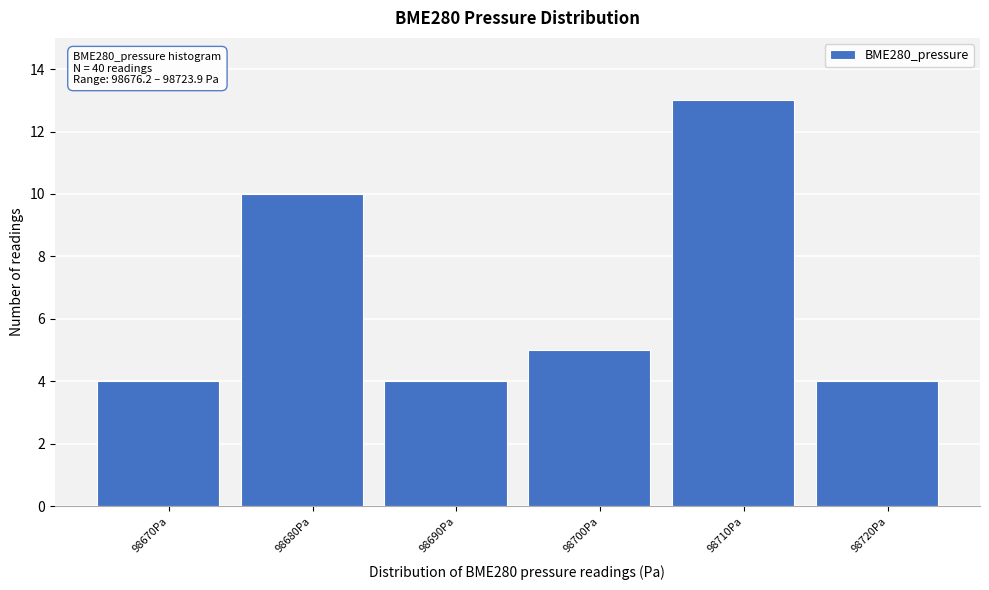

Reading left to right, list all the values displayed in this chart.

4	10	4	5	13	4